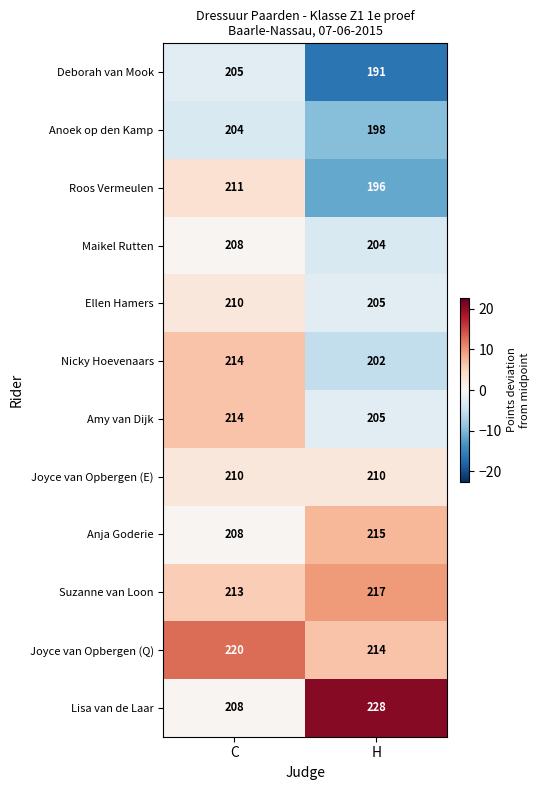

What is the smallest value displayed?

191